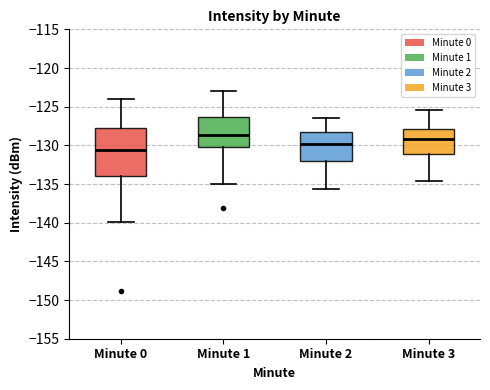

Reading left to right, read every box against the y-axis: the position of its median line, the range the box covers, and the ends of its whiskers. The values are not printed on the chart, so give them approximately, as read against the axis.

Minute 0: median -130.5, box -134.0 to -128.0, whiskers -140.0 to -124.0
Minute 1: median -128.5, box -130.0 to -126.5, whiskers -135.0 to -123.0
Minute 2: median -130.0, box -132.0 to -128.0, whiskers -135.5 to -126.5
Minute 3: median -129.0, box -131.0 to -128.0, whiskers -134.5 to -125.5